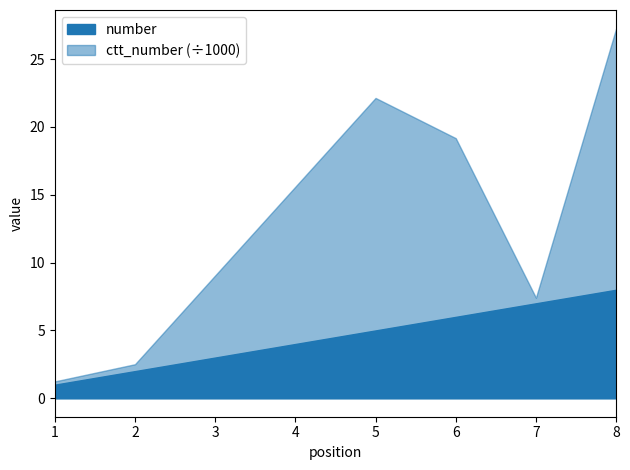

Count the number values in the range 2 to 7.

4